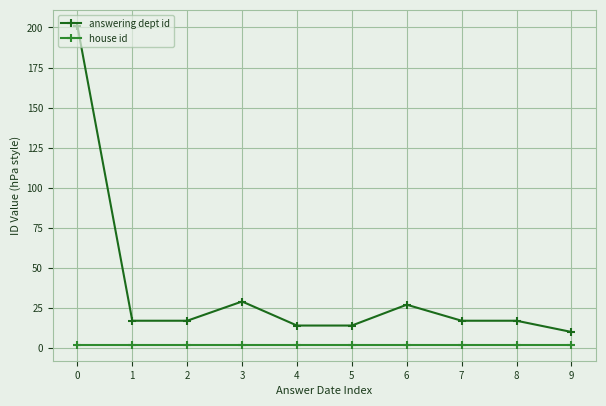

What is the maximum value shown in the chart?

201